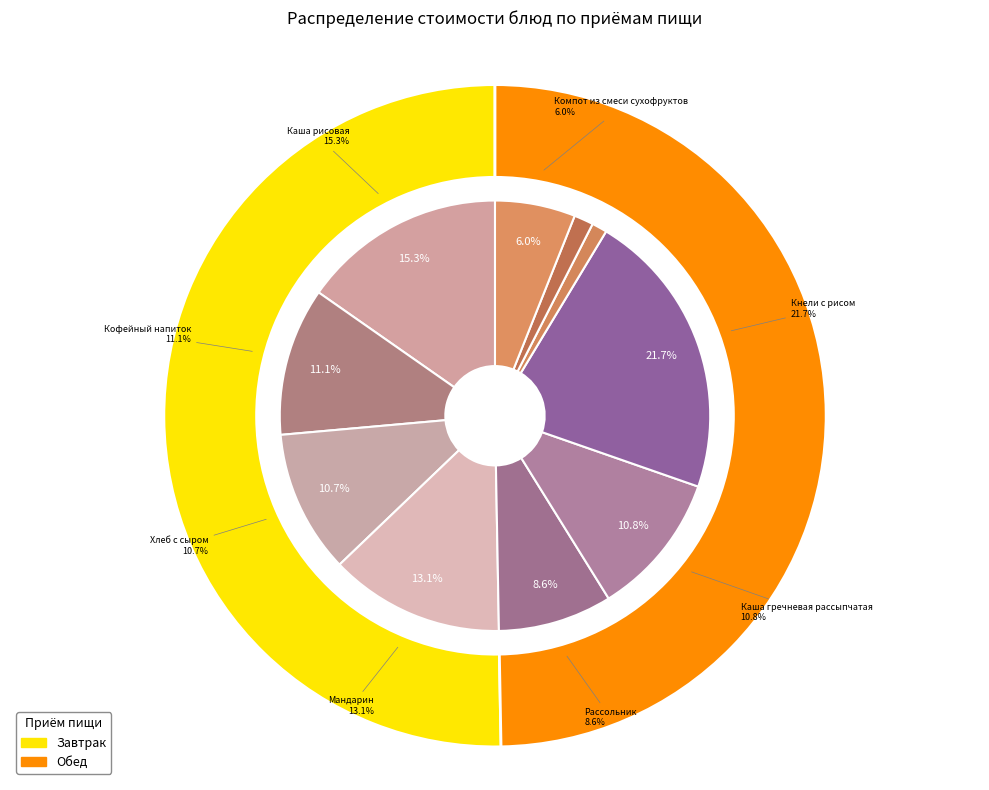

Is Каша гречневая рассыпчатая the majority of the pie?

No